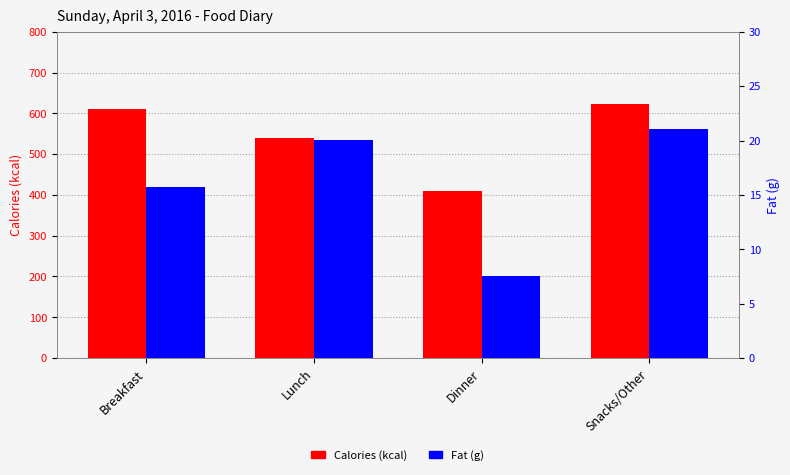

What position from the left is Lunch?

2